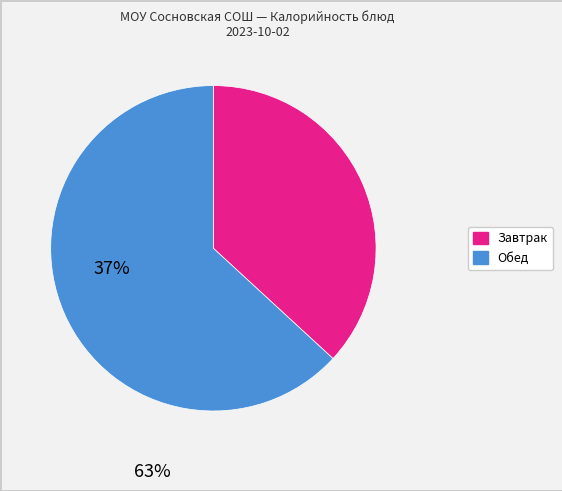

Count the number of slices in the pie.

2